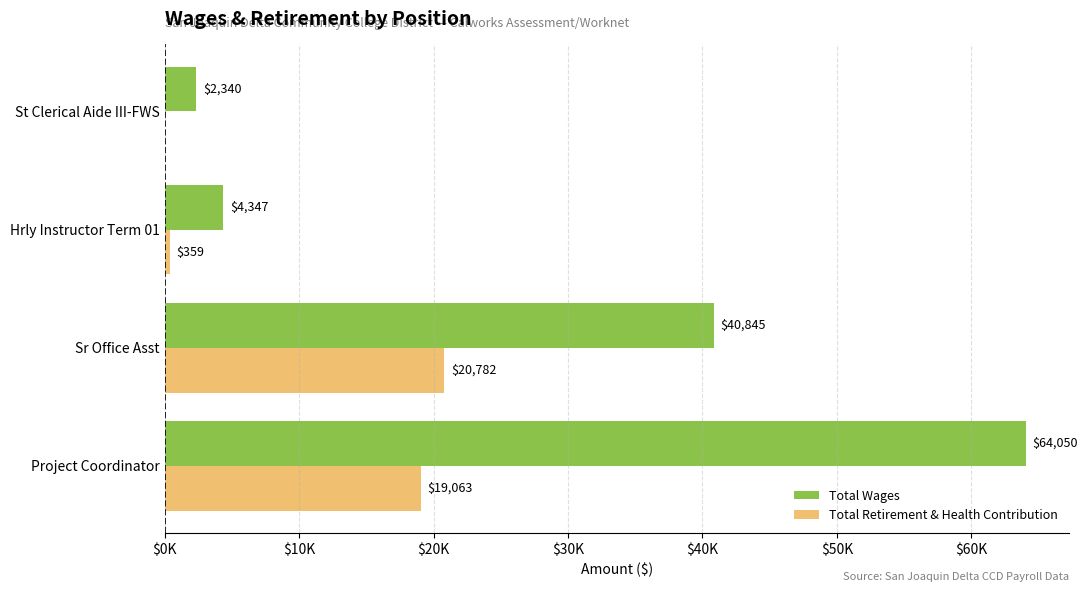

What are all the series names shown in the legend?

Total Wages, Total Retirement & Health Contribution